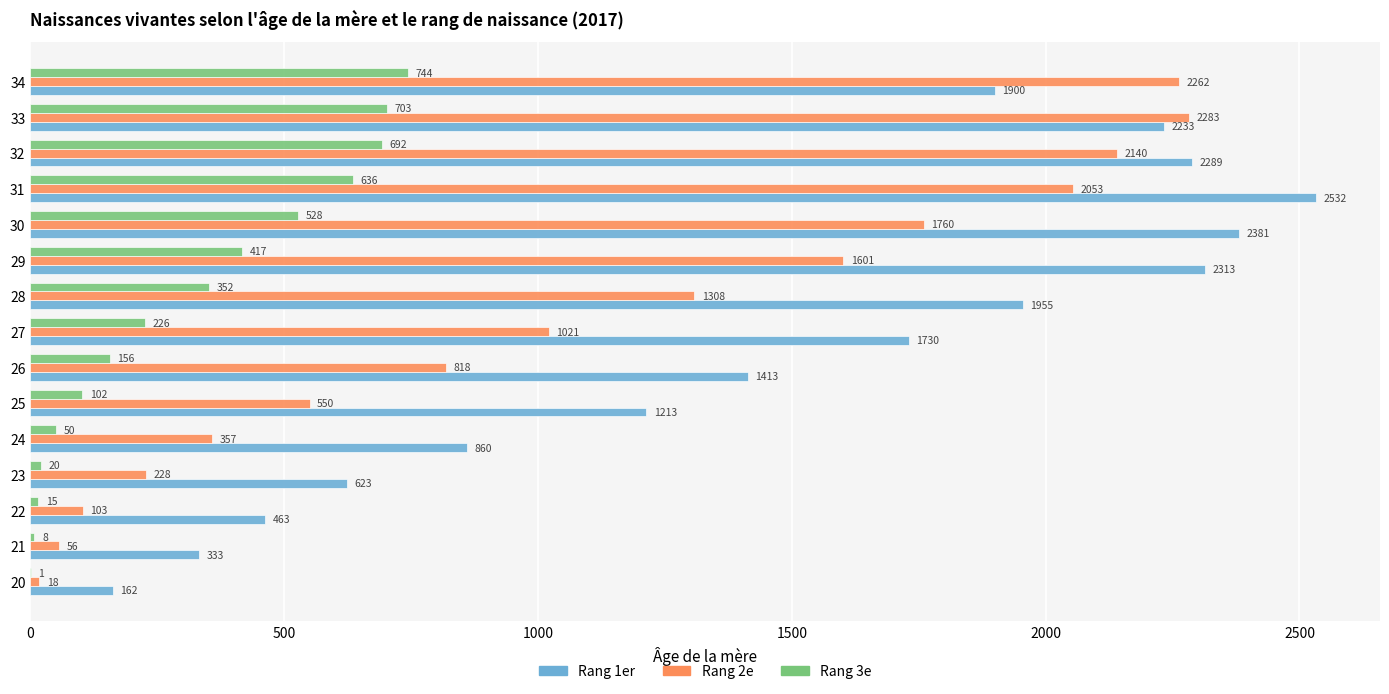

Count the number of data series in this chart.

3